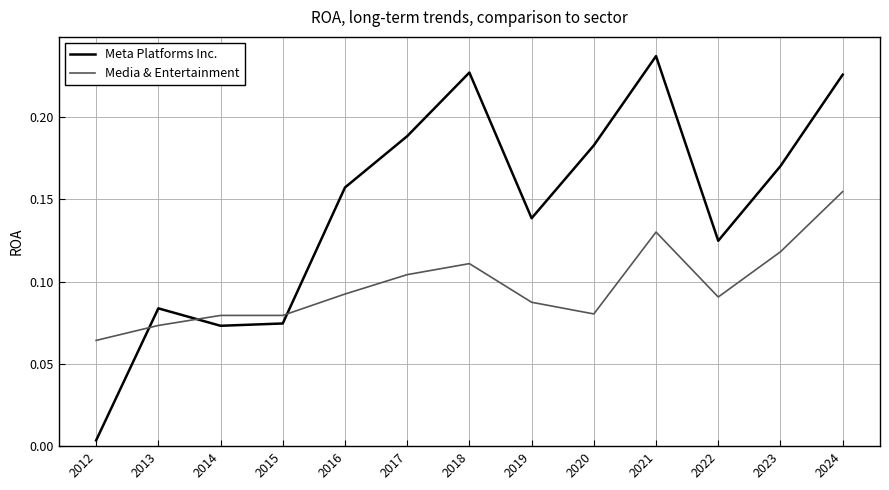

True or false: Meta Platforms Inc. and Media & Entertainment intersect in this chart.

True